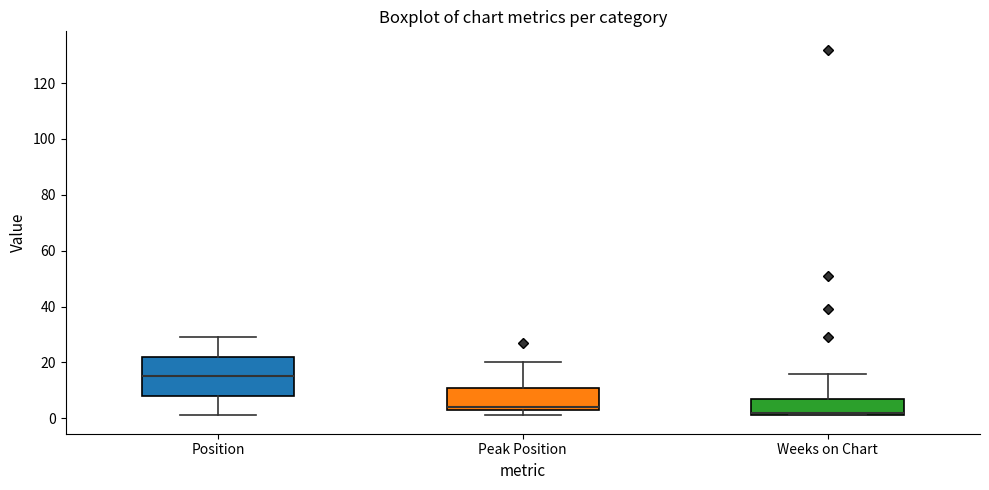

Reading left to right, transcribe this box plot: for each box, give where its median line is, the range the box spans, and where its two whiskers end, as read against the y-axis. The values are not printed on the chart, so give them approximately, as read against the axis.

Position: median 16, box 8 to 22, whiskers 2 to 30
Peak Position: median 4 (just above the box's lower edge), box 4 to 12, whiskers 2 to 20
Weeks on Chart: median 2 (just above the box's lower edge), box 2 to 8, whiskers 2 to 16